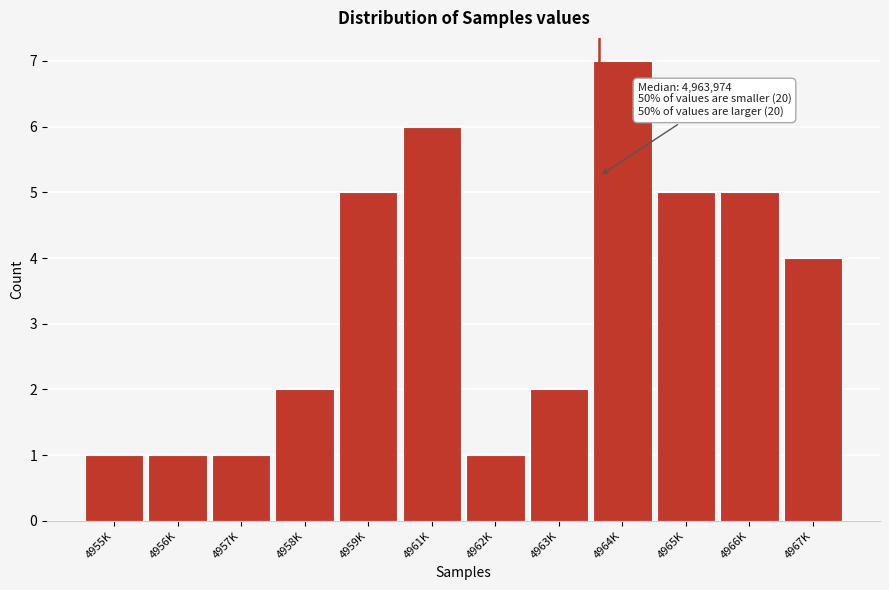

Reading left to right, extract all data points from this chart.

1	1	1	2	5	6	1	2	7	5	5	4